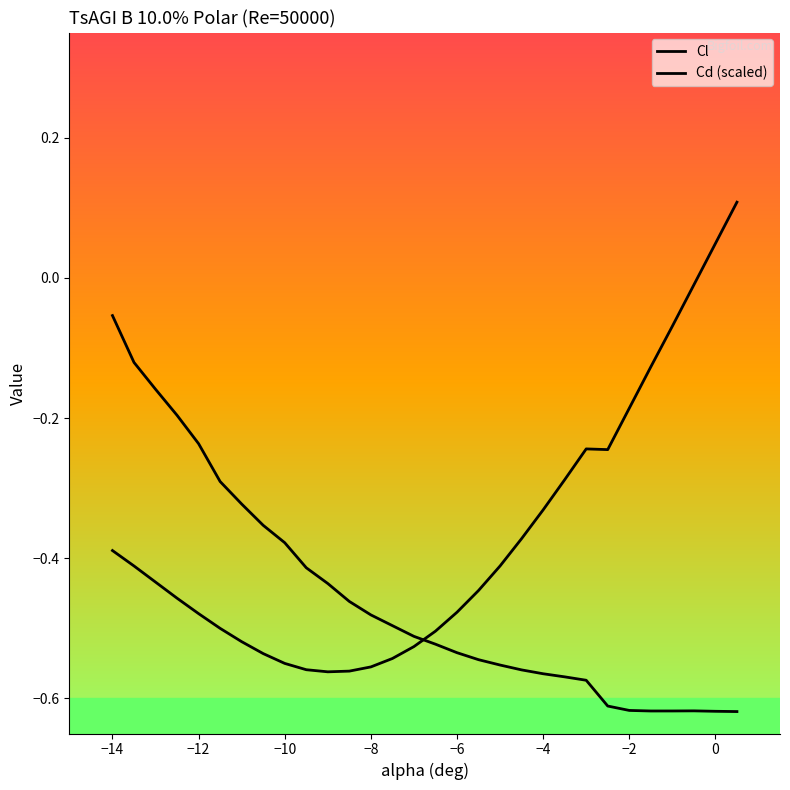

The value of Cd (scaled) at −4 is -0.2. True or false?

False